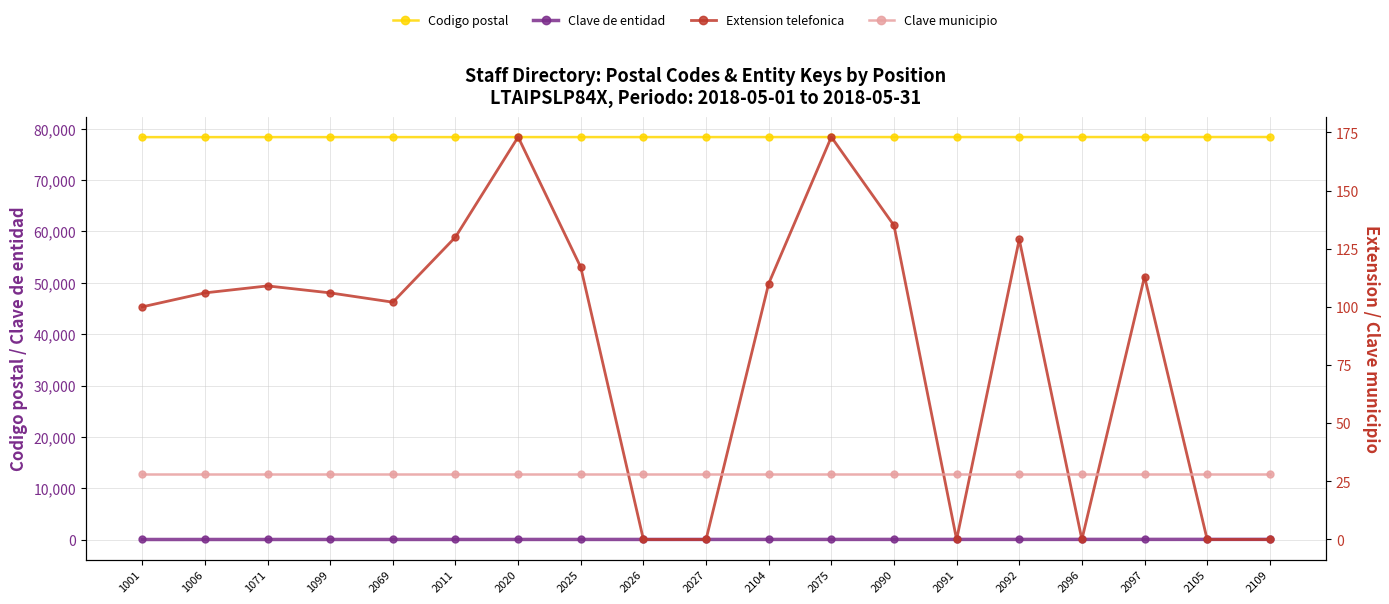

What position from the right is 2027?

10